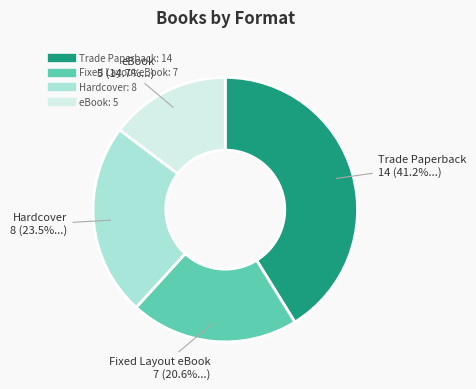

Is there any slice that represents more than half of the pie?

No